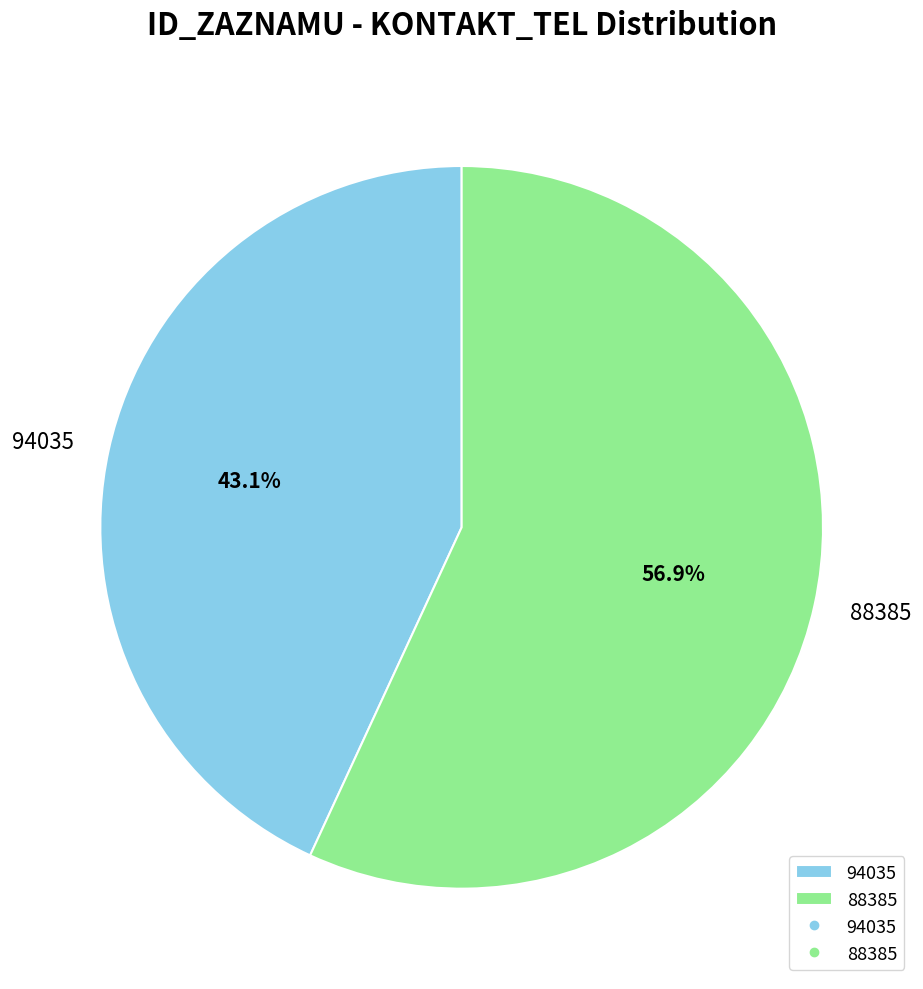

Between 94035 and 88385, which is larger?

88385